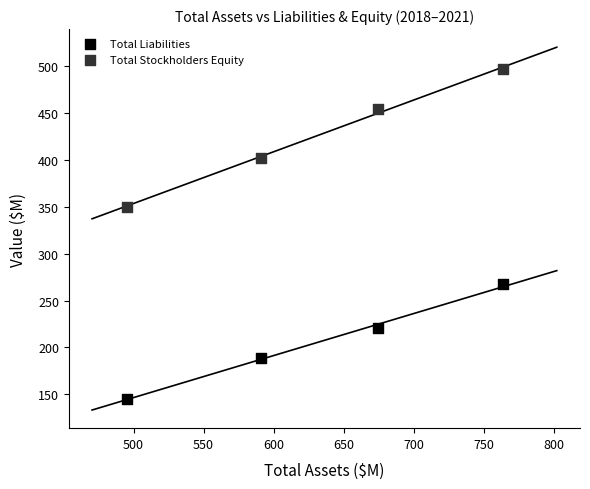

Which series has the largest Y range (max minus min)?

Total Stockholders Equity